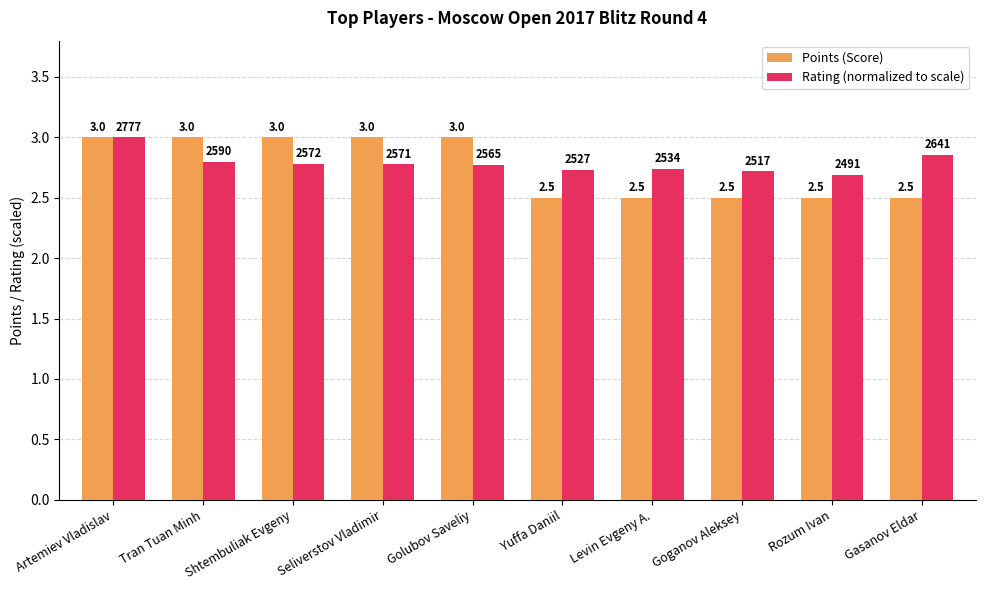

What are all the series names shown in the legend?

Points (Score), Rating (normalized to scale)